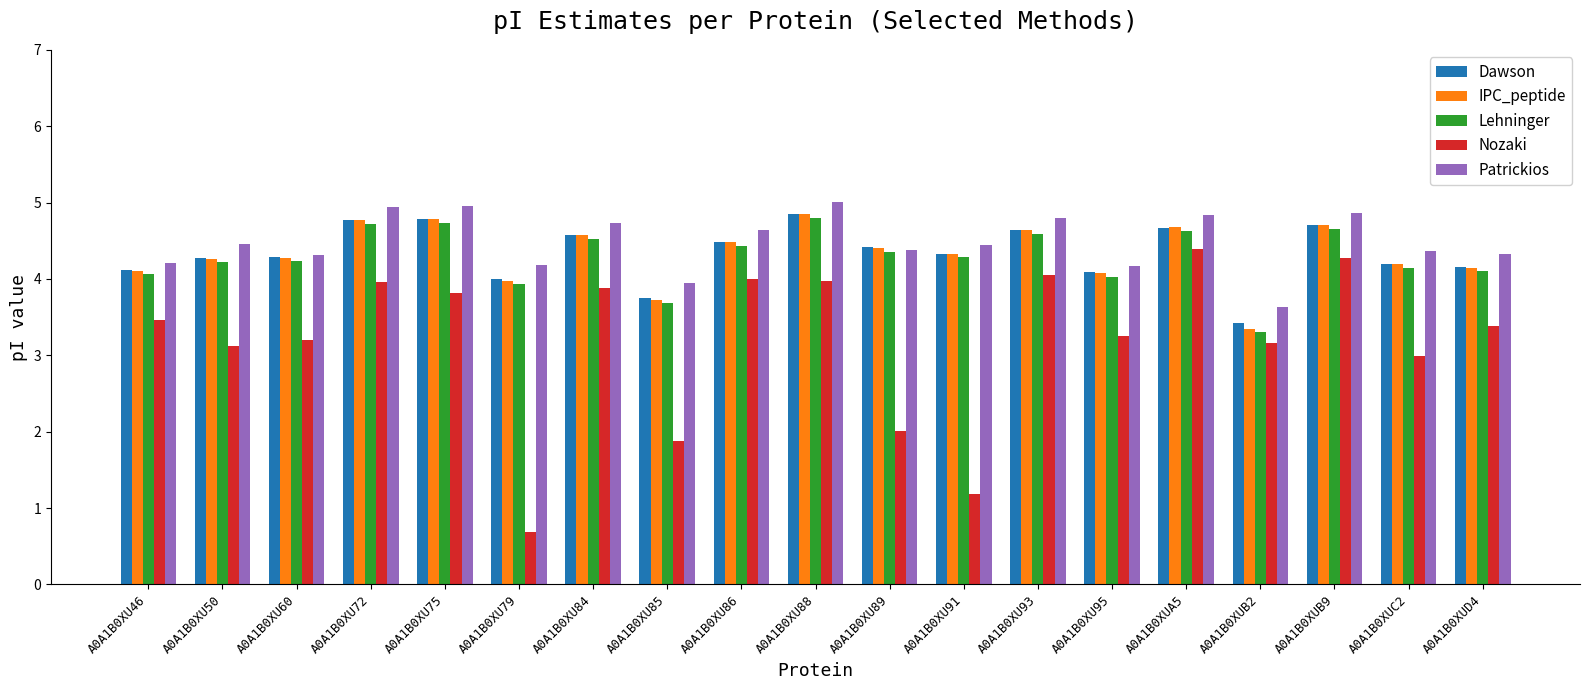

Which series has the largest range (max minus min)?

Nozaki